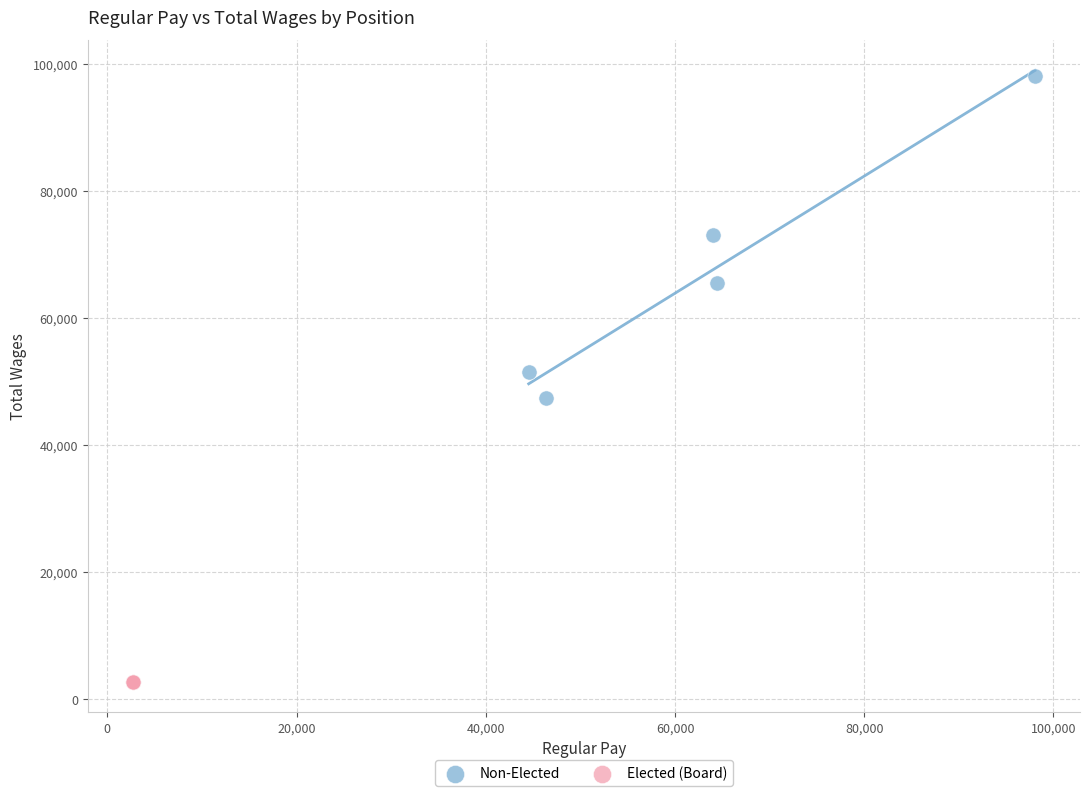

Which series contains the highest Y value?

Non-Elected